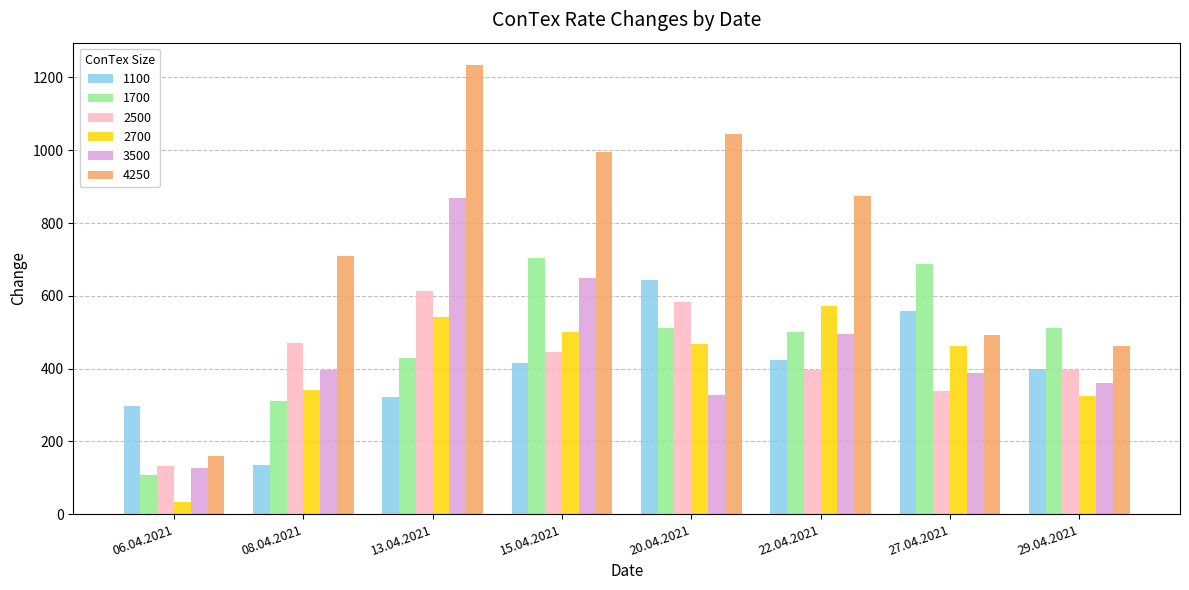

Is the value of 1100 at 27.04.2021 greater than the value of 3500 at 27.04.2021?

Yes